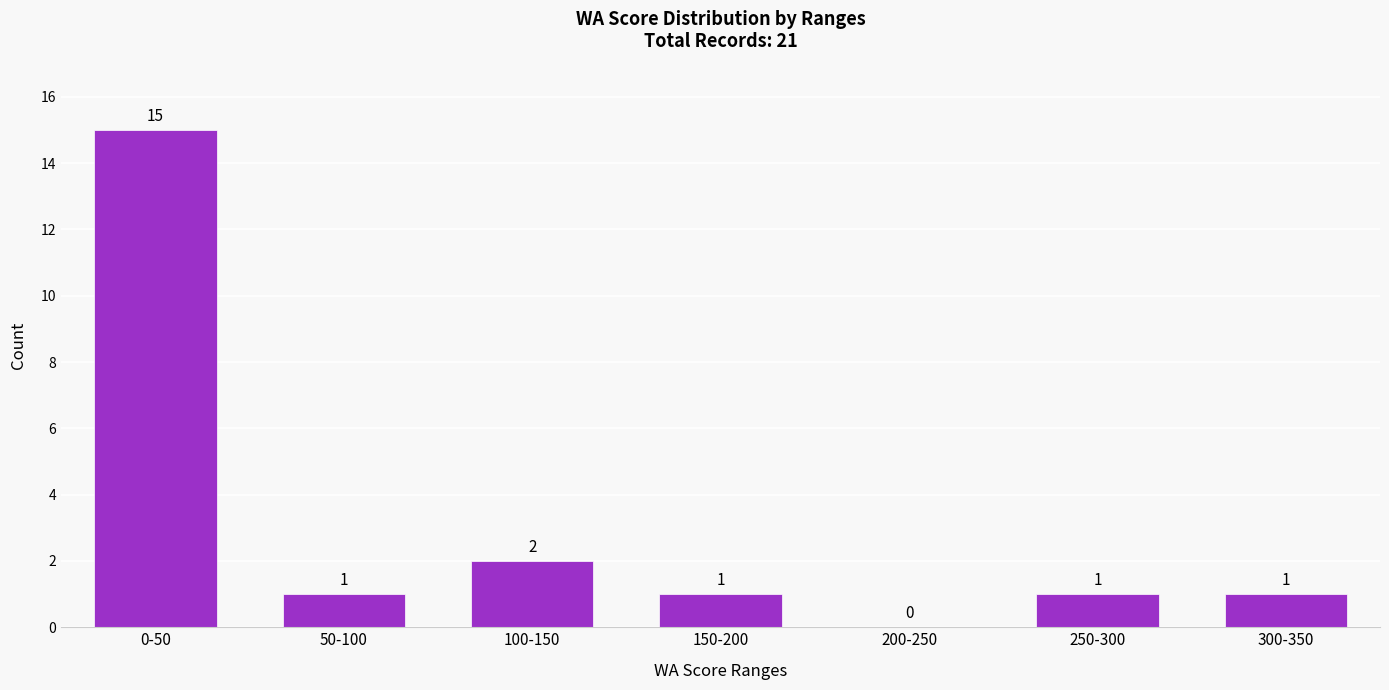

Reading left to right, extract all data points from this chart.

0-50=15	50-100=1	100-150=2	150-200=1	200-250=0	250-300=1	300-350=1